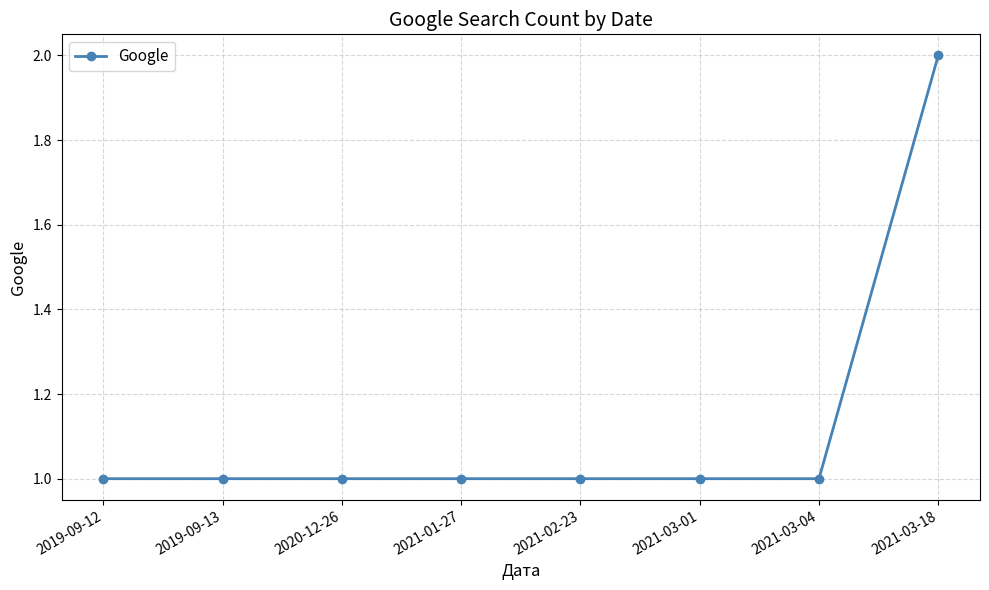

True or false: the data shows 3 at 2021-03-18.

False